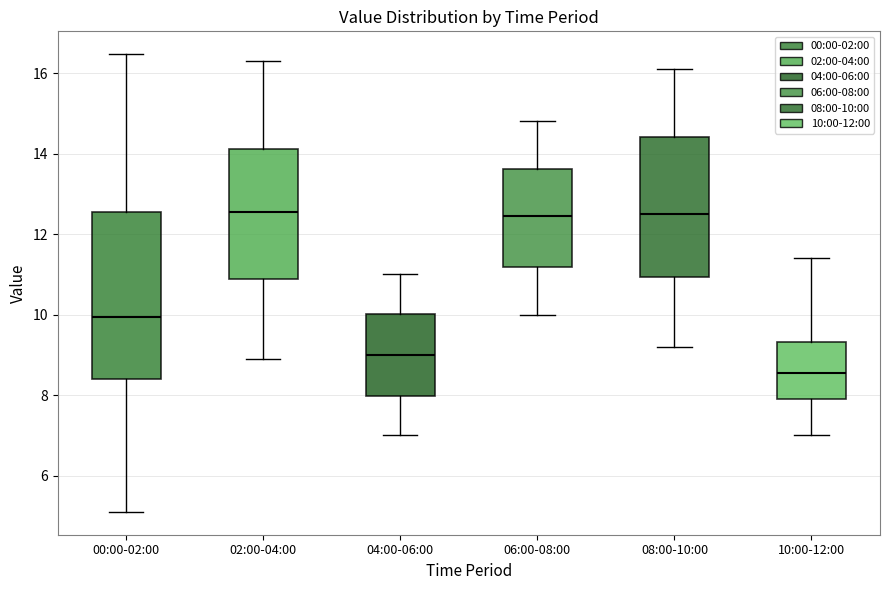

Reading left to right, transcribe this box plot: for each box, give where its median line is, the range the box spans, and where its two whiskers end, as read against the y-axis. The values are not printed on the chart, so give them approximately, as read against the axis.

00:00-02:00: median 10.0, box 8.4 to 12.6, whiskers 5.2 to 16.4
02:00-04:00: median 12.6, box 10.8 to 14.2, whiskers 9.0 to 16.4
04:00-06:00: median 9.0, box 8.0 to 10.0, whiskers 7.0 to 11.0
06:00-08:00: median 12.4, box 11.2 to 13.6, whiskers 10.0 to 14.8
08:00-10:00: median 12.6, box 11.0 to 14.4, whiskers 9.2 to 16.2
10:00-12:00: median 8.6, box 8.0 to 9.4, whiskers 7.0 to 11.4